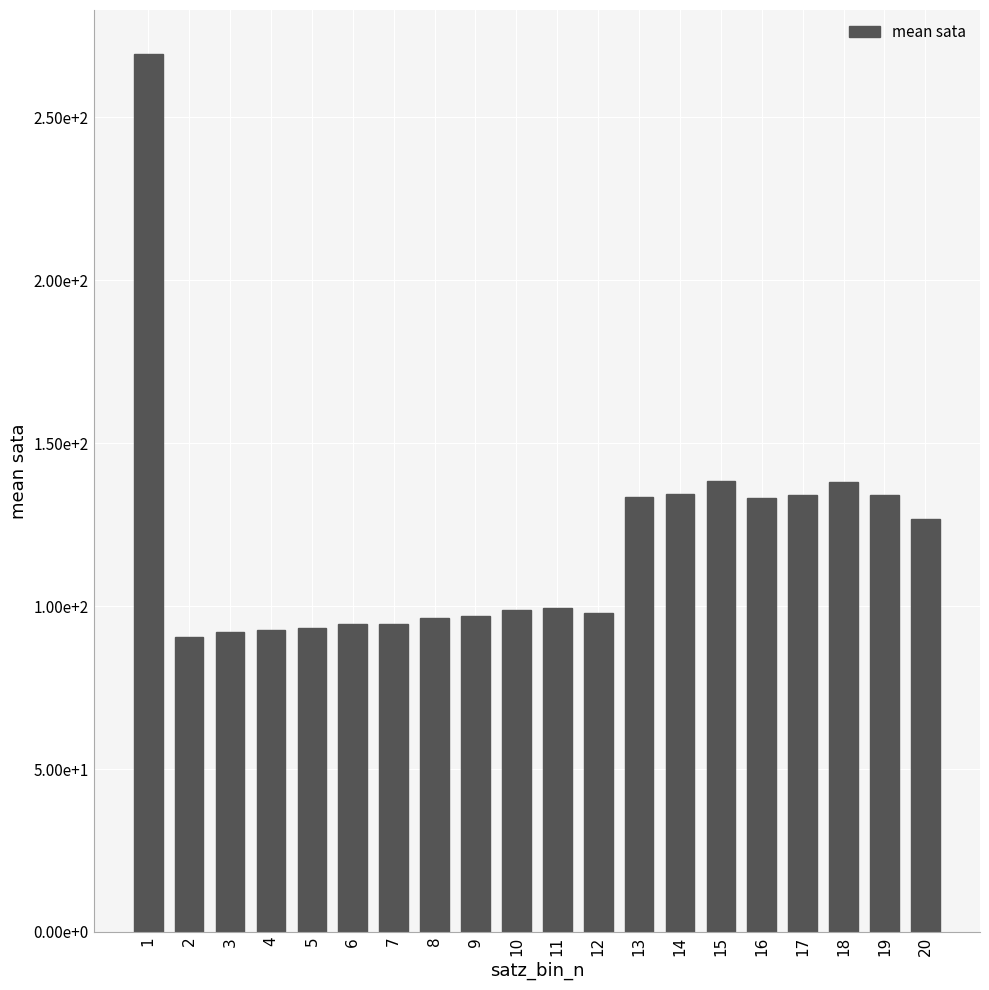

What is the difference between the maximum and minimum values?

178.9